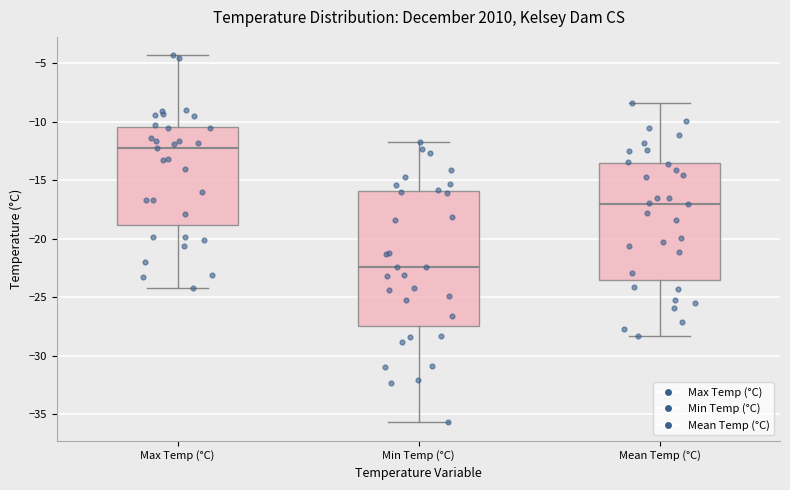

Reading left to right, read every box against the y-axis: the position of its median line, the range the box covers, and the ends of its whiskers. The values are not printed on the chart, so give them approximately, as read against the axis.

Max Temp (°C): median -12.0, box -19.0 to -10.5, whiskers -24.0 to -4.5
Min Temp (°C): median -22.5, box -27.5 to -16.0, whiskers -35.5 to -11.5
Mean Temp (°C): median -17.0, box -23.5 to -13.5, whiskers -28.5 to -8.5